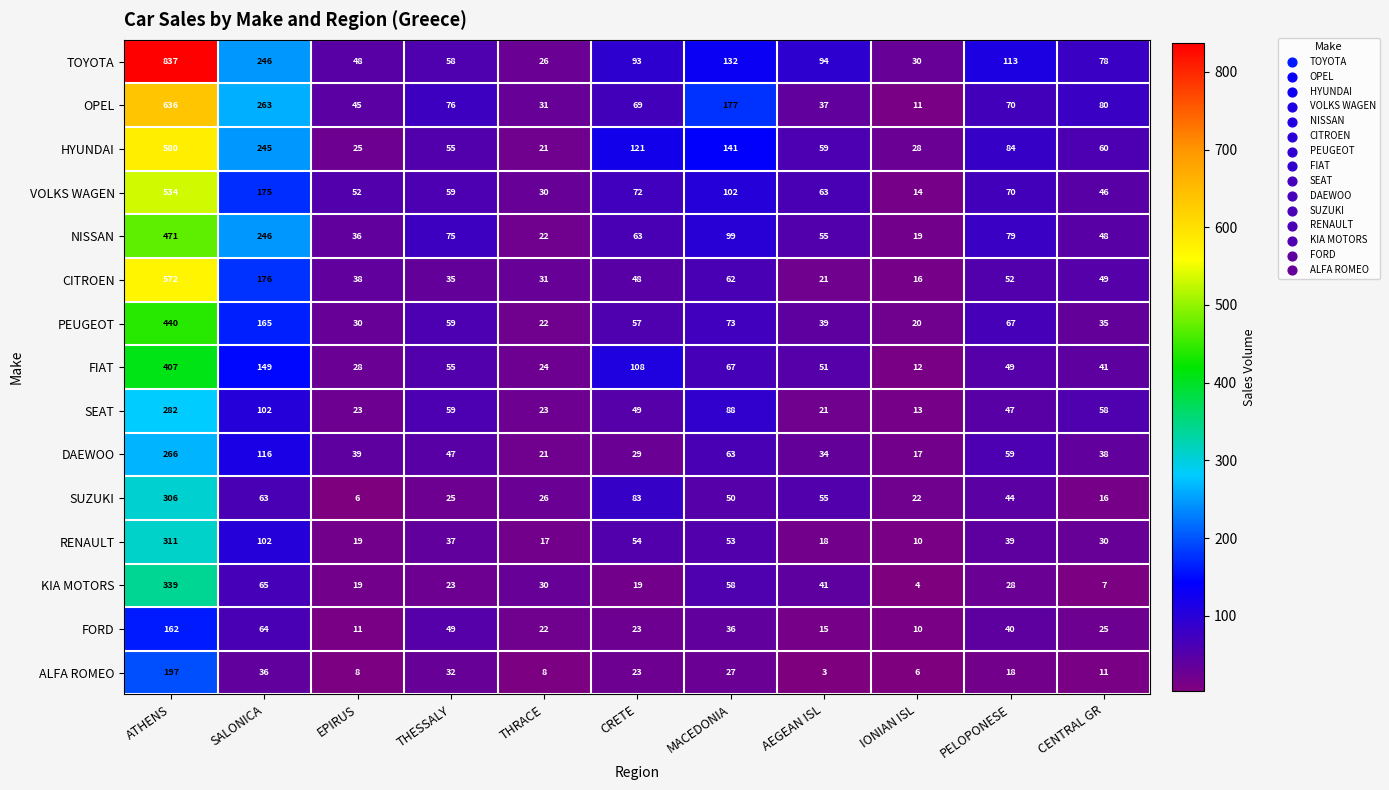

At which label does PEUGEOT first exceed 57?

ATHENS